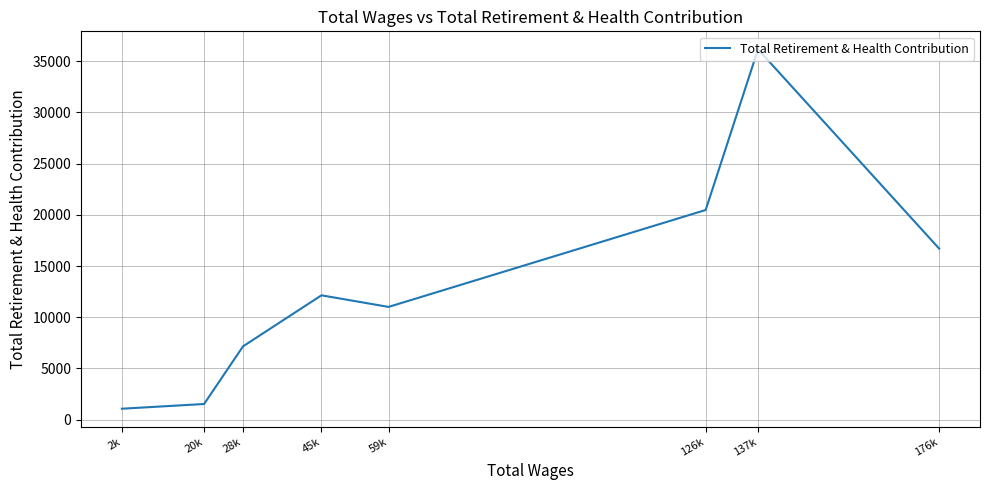

What is the ratio of the value at 59k to the value at 45k?

0.9